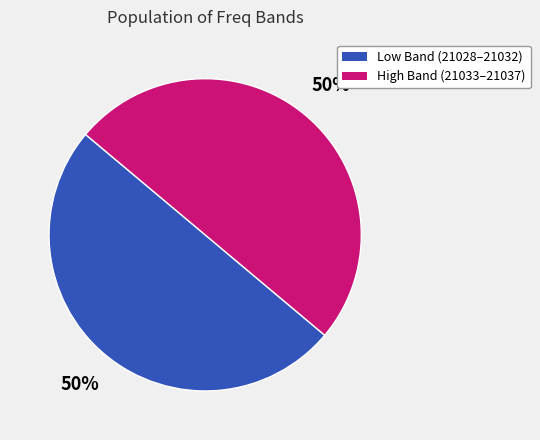

To the nearest percent, what is the average slice percentage?

50%